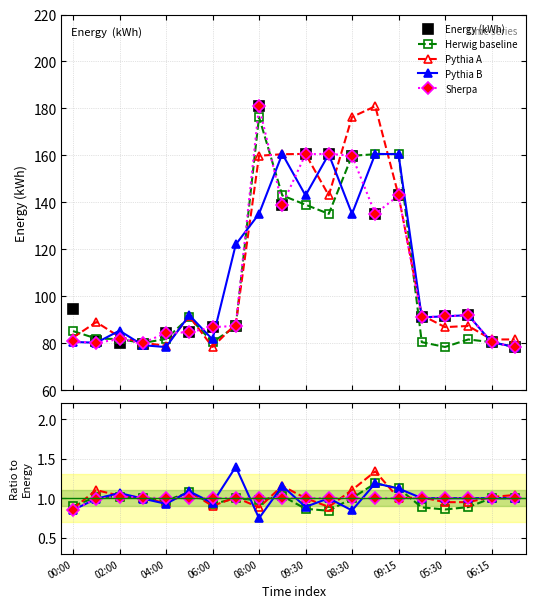

Where does the Pythia A series first go above 1?

02:00